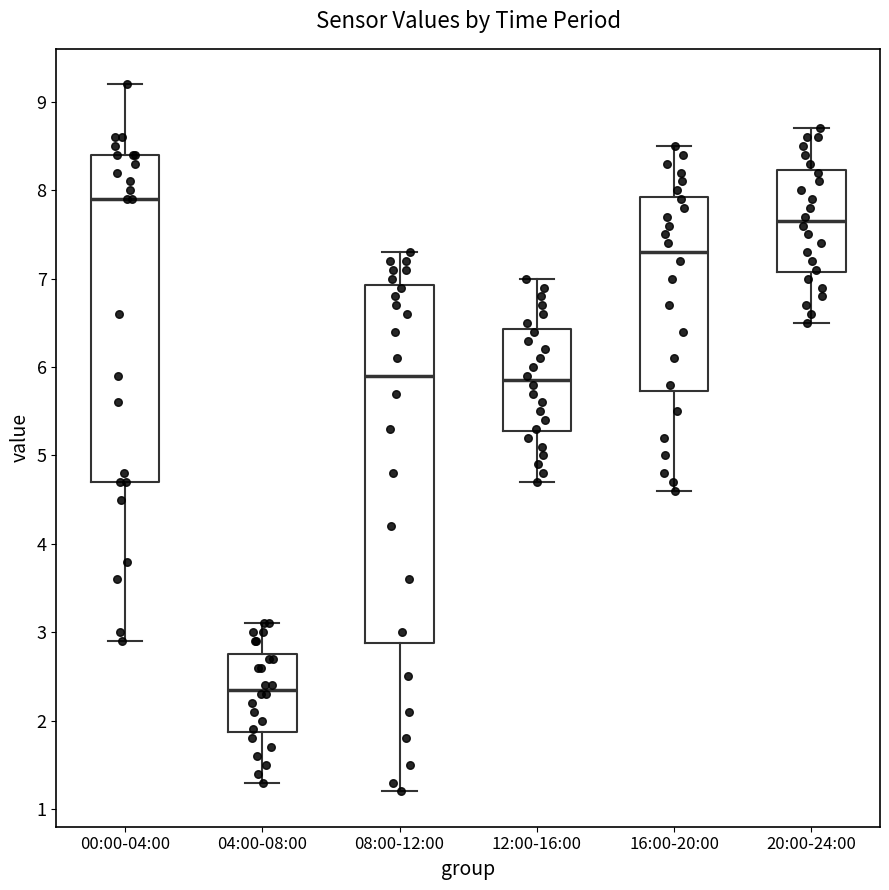

Reading left to right, read every box against the y-axis: the position of its median line, the range the box covers, and the ends of its whiskers. The values are not printed on the chart, so give them approximately, as read against the axis.

00:00-04:00: median 7.9, box 4.7 to 8.4, whiskers 2.9 to 9.2
04:00-08:00: median 2.4, box 1.9 to 2.8, whiskers 1.3 to 3.1
08:00-12:00: median 5.9, box 2.9 to 6.9, whiskers 1.2 to 7.3
12:00-16:00: median 5.9, box 5.3 to 6.4, whiskers 4.7 to 7.0
16:00-20:00: median 7.3, box 5.7 to 7.9, whiskers 4.6 to 8.5
20:00-24:00: median 7.7, box 7.1 to 8.2, whiskers 6.5 to 8.7